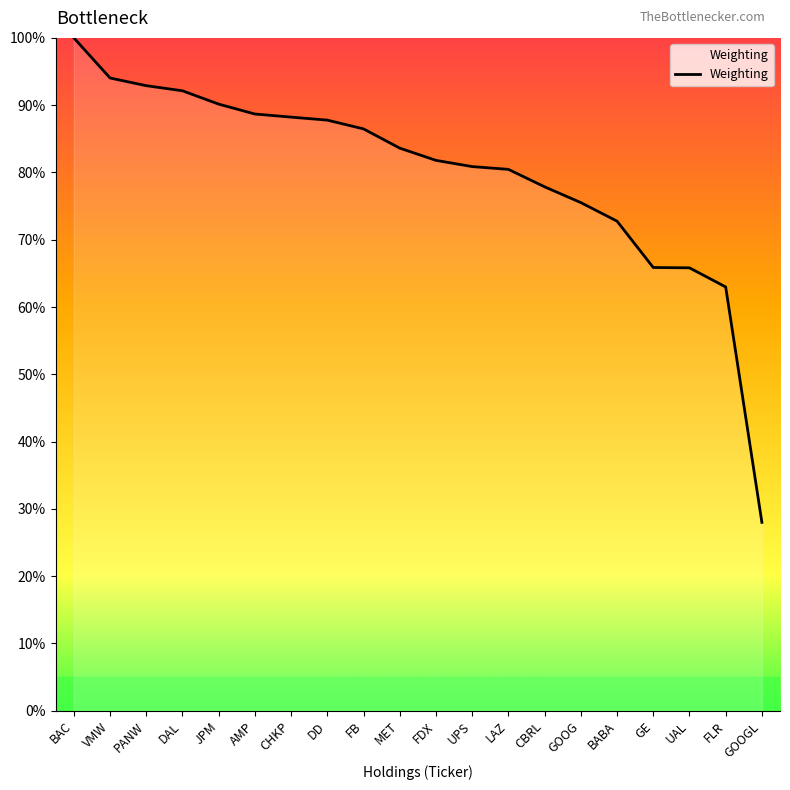

What is the average value?

79.8